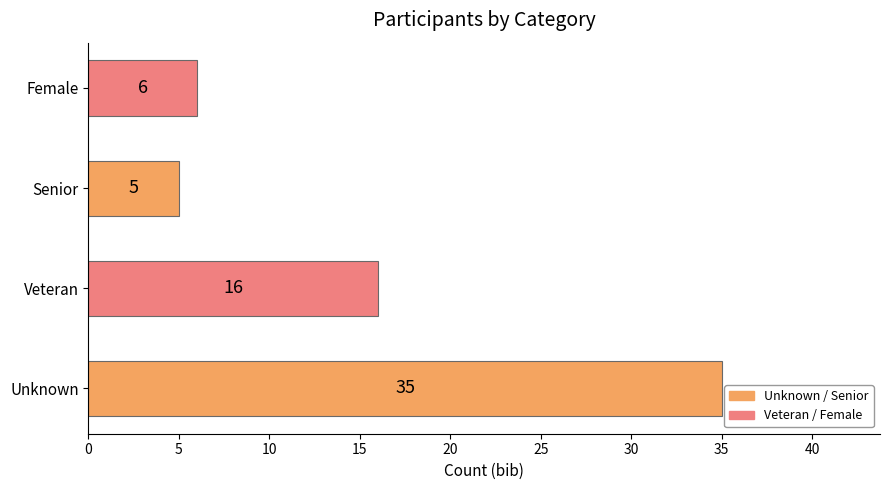

What is the difference between the maximum and minimum values?

30